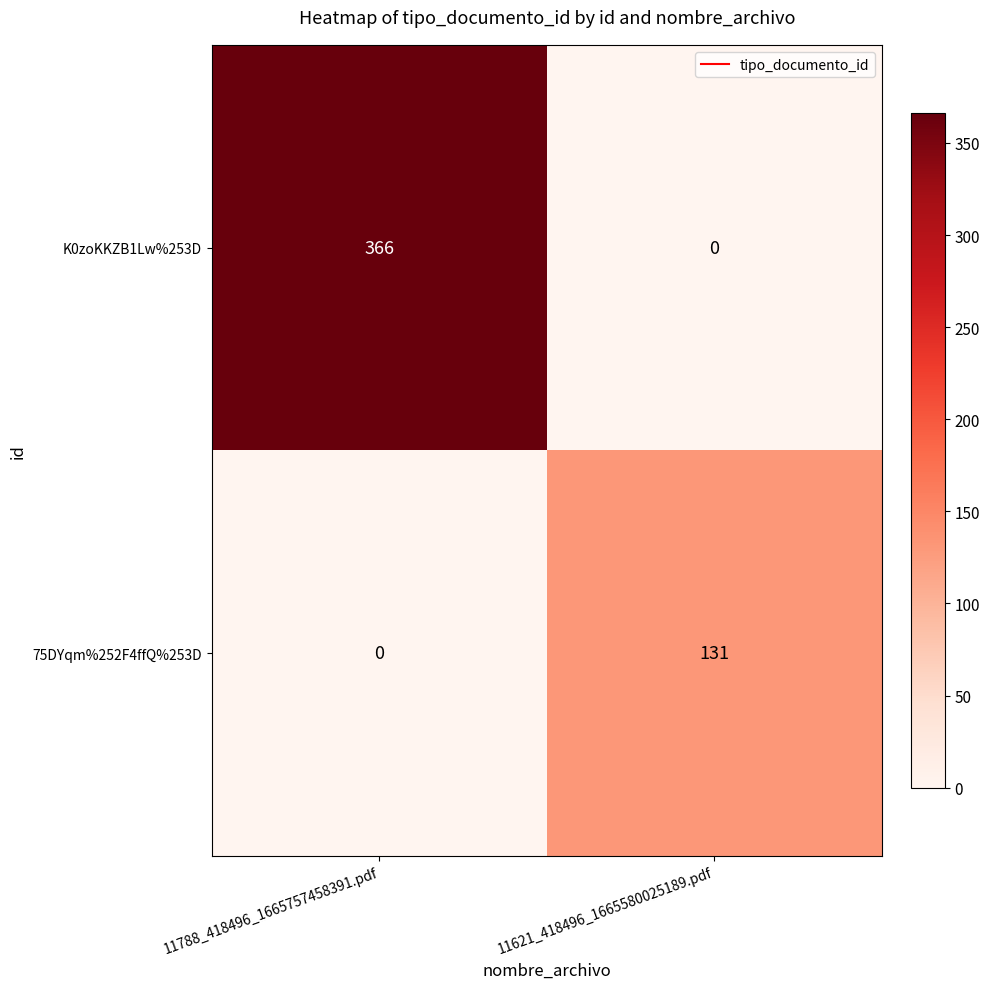

True or false: 75DYqm%252F4ffQ%253D has a value of 131 at 11621_418496_1665580025189.pdf.

True